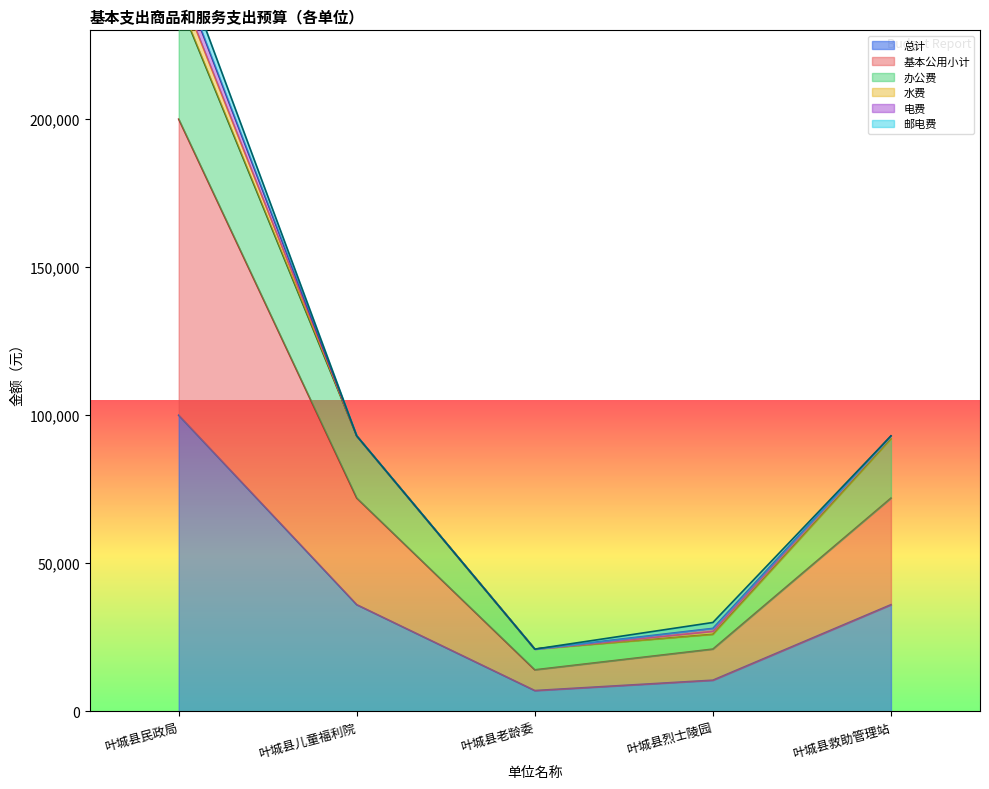

What position from the left is 叶城县老龄委?

3